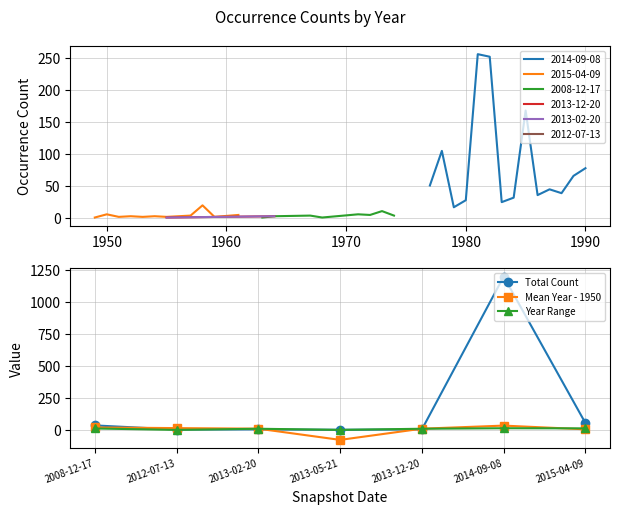

True or false: Total Count has more than 1 points higher than both neighbors.

True